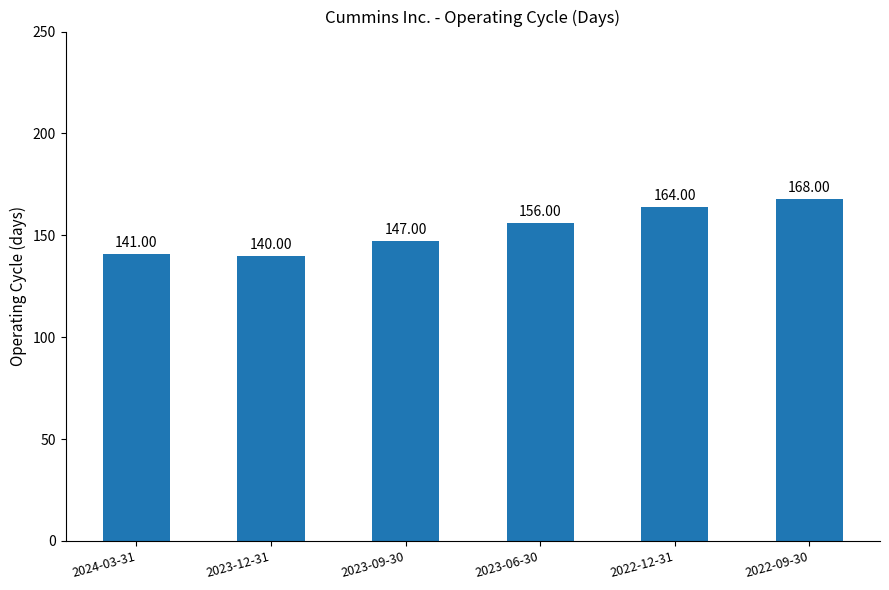

Which has a higher value, 2022-09-30 or 2023-09-30?

2022-09-30